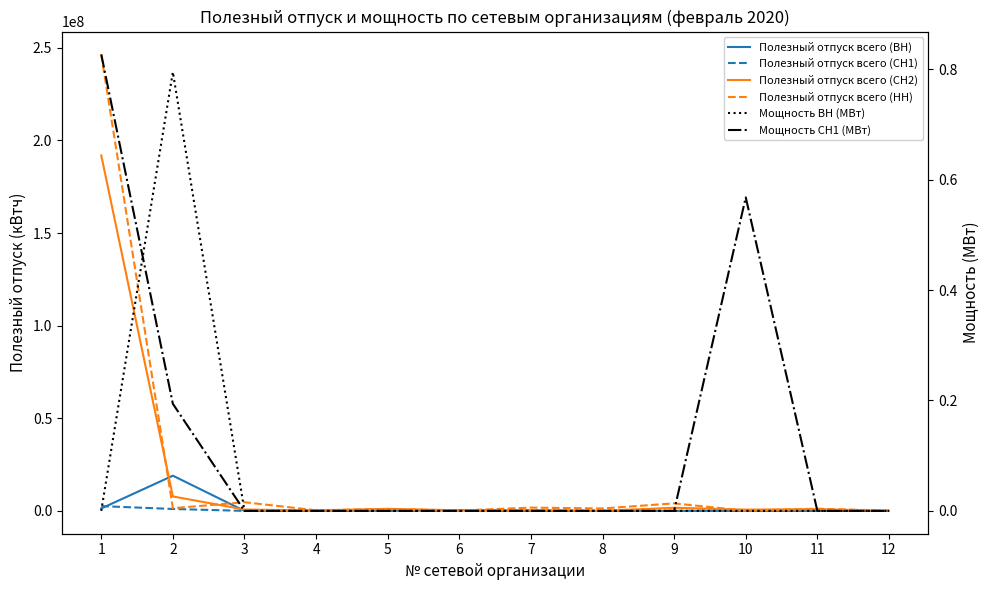

True or false: Полезный отпуск всего (НН) has more than 1 interior local peaks.

True